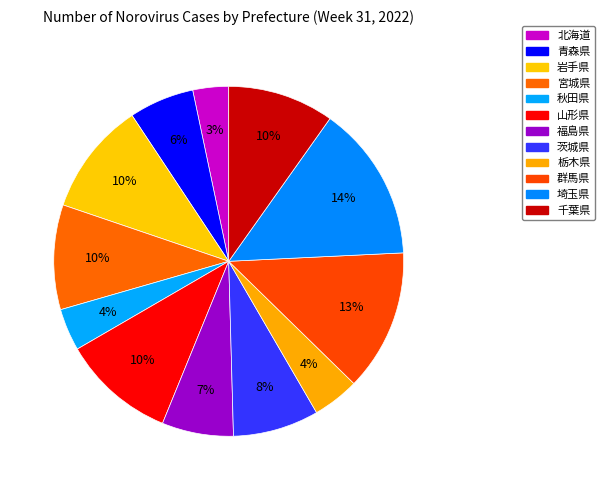

How many slices are in this pie chart?

12